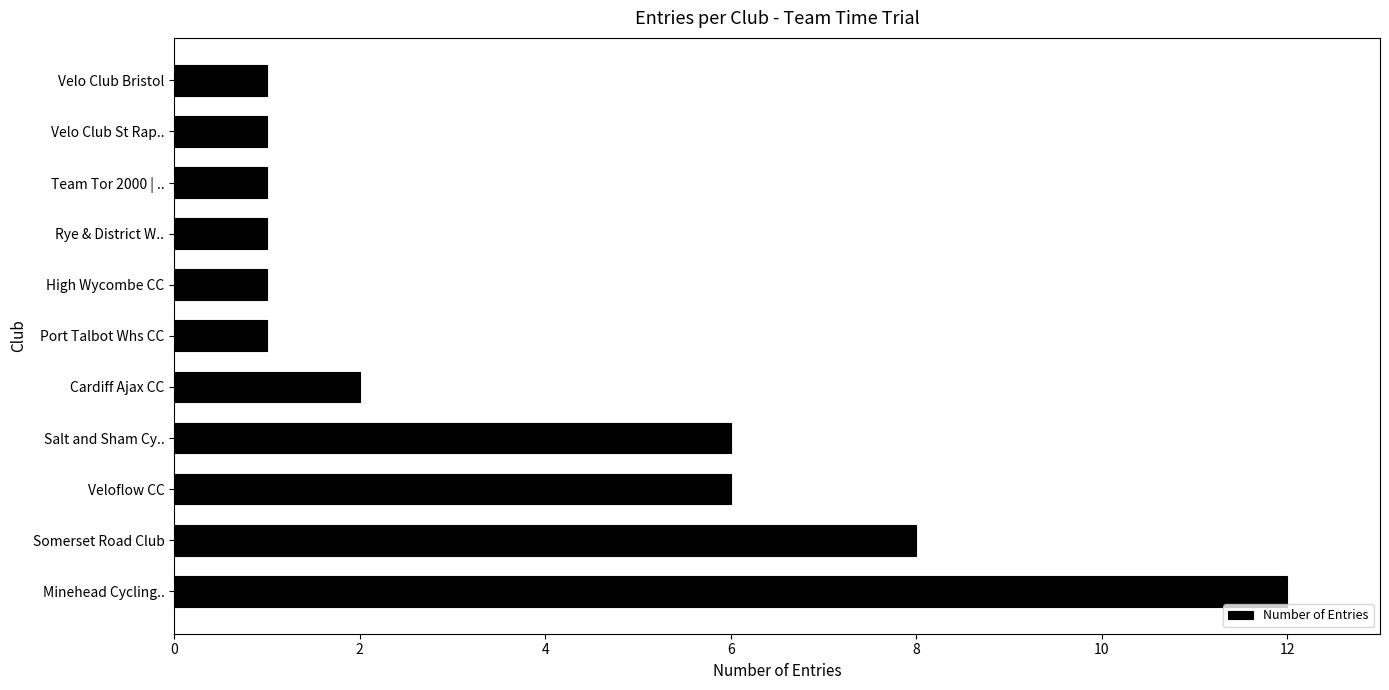

Reading top to bottom, what are all the values shown in this chart?

1	1	1	1	1	1	2	6	6	8	12